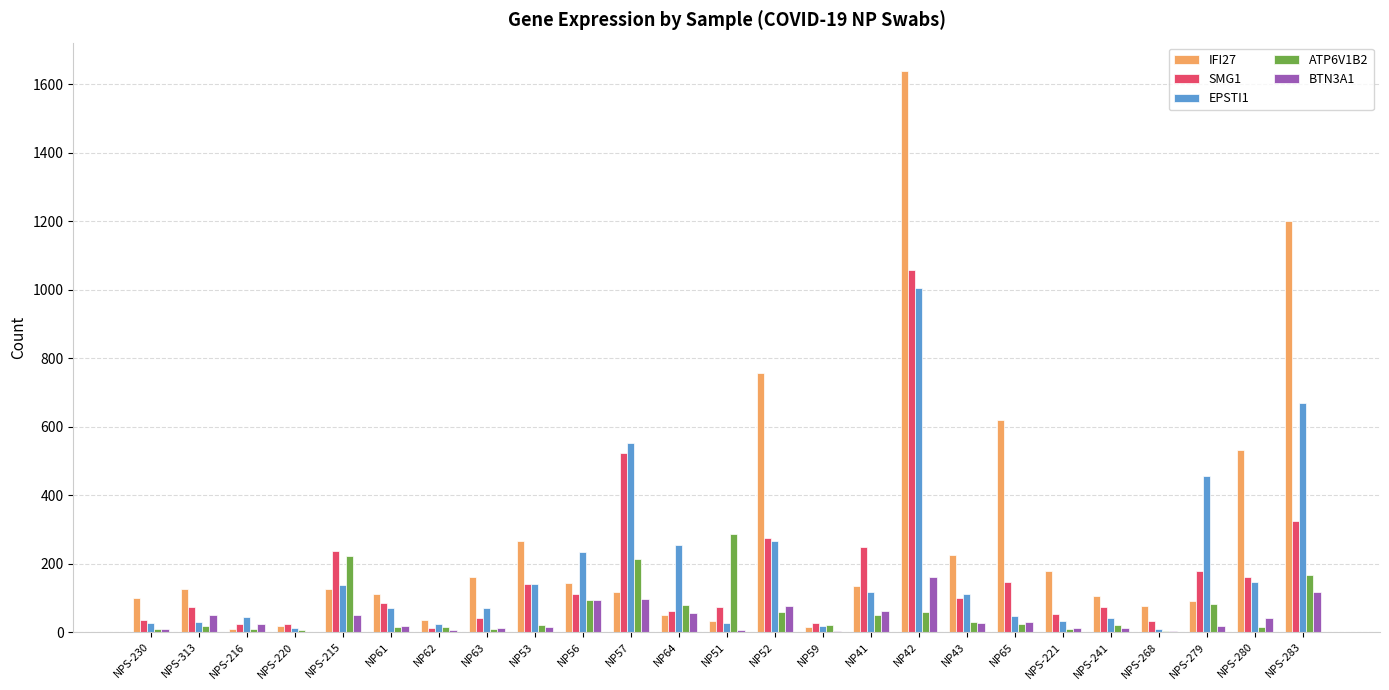

How many groups of bars are there?

25